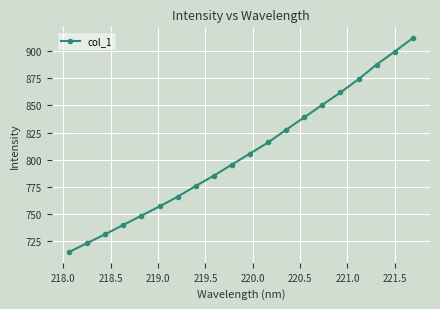

Does the chart display data point markers on the line(s)?

Yes